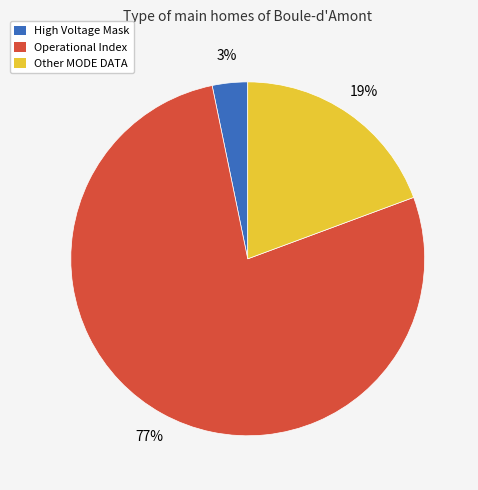

Is it true that Operational Index is 77% of the pie?

True